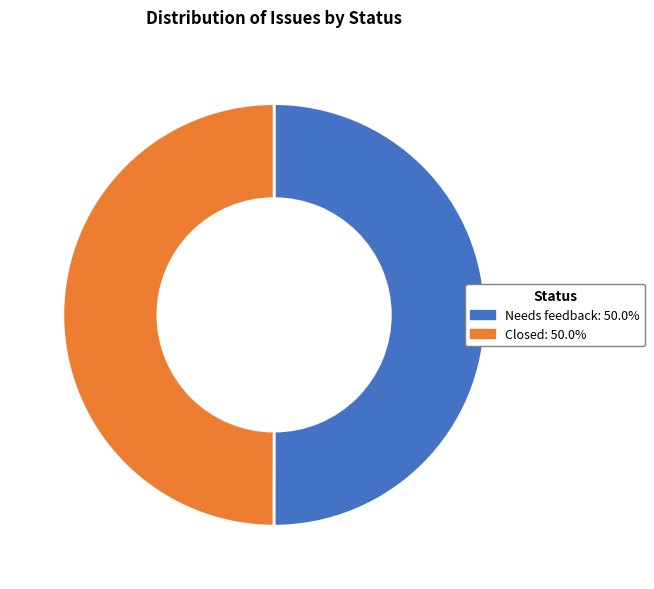

How many slices are in this pie chart?

2